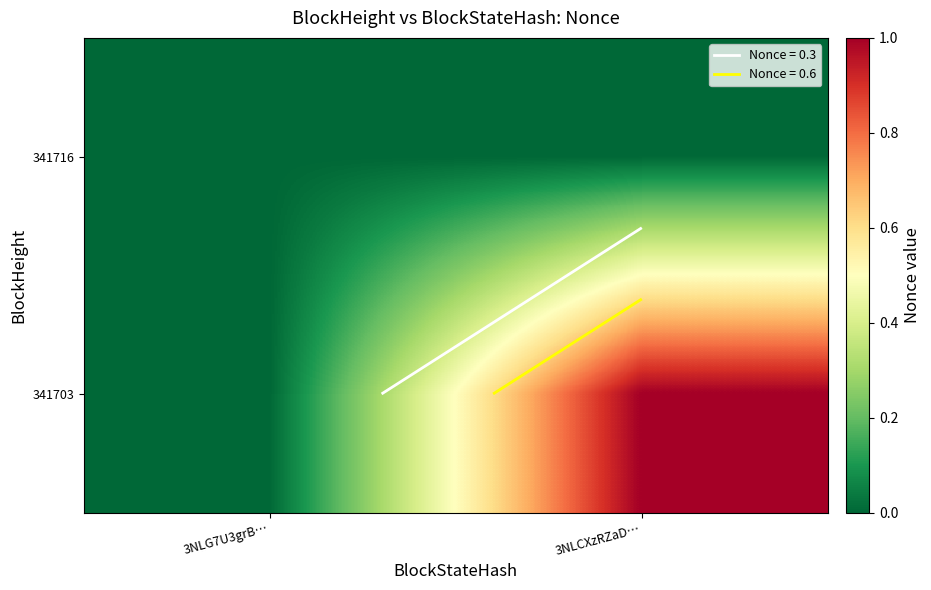

Between 3NLG7U3grB… and 3NLCXzRZaD…, which series saw the biggest shift?

341703